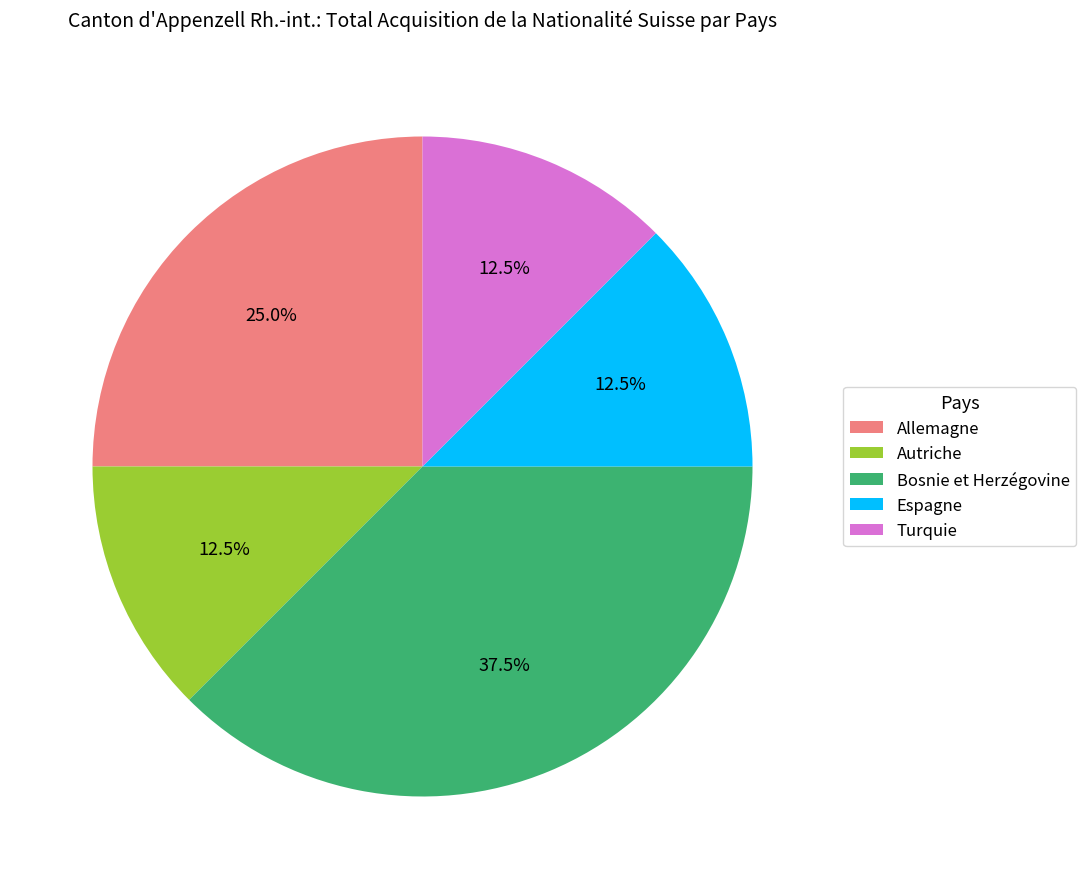

Is the sum of Autriche and Turquie greater than half?

No